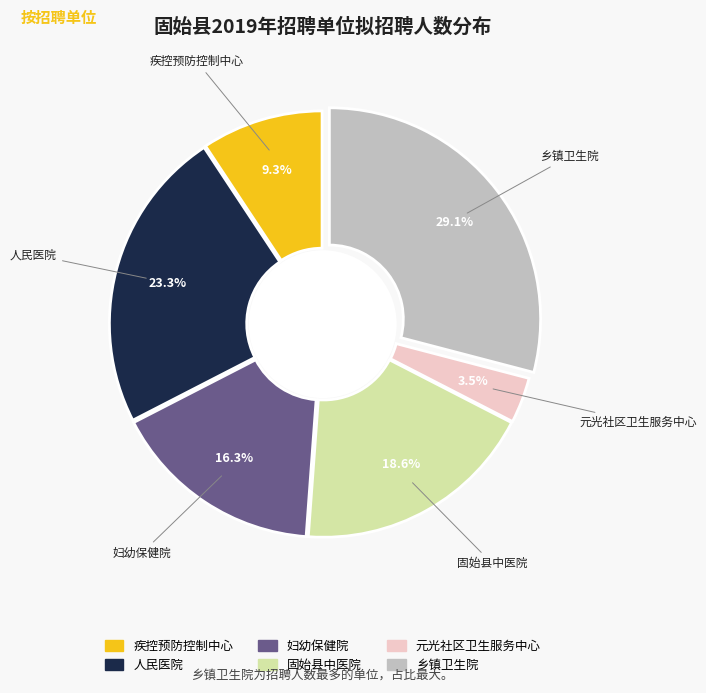

Does 人民医院 account for over 50% of the chart?

No